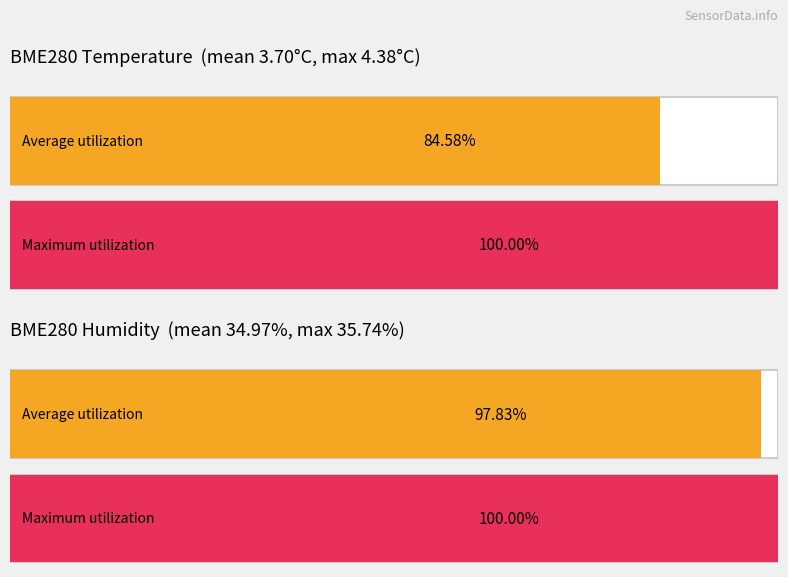

The BME280_temperature series shows 1.4 at 23:00. True or false?

False